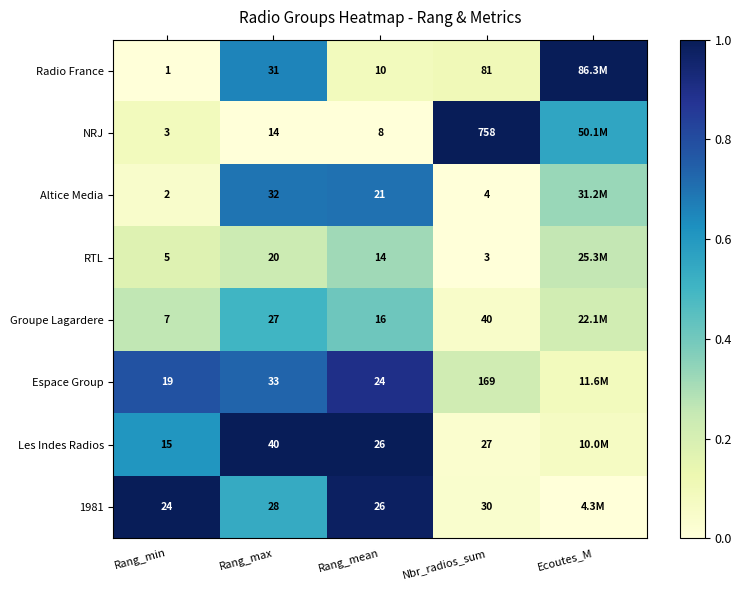

Is it true that Les Indes Radios equals 0.1 at Ecoutes_M?

False